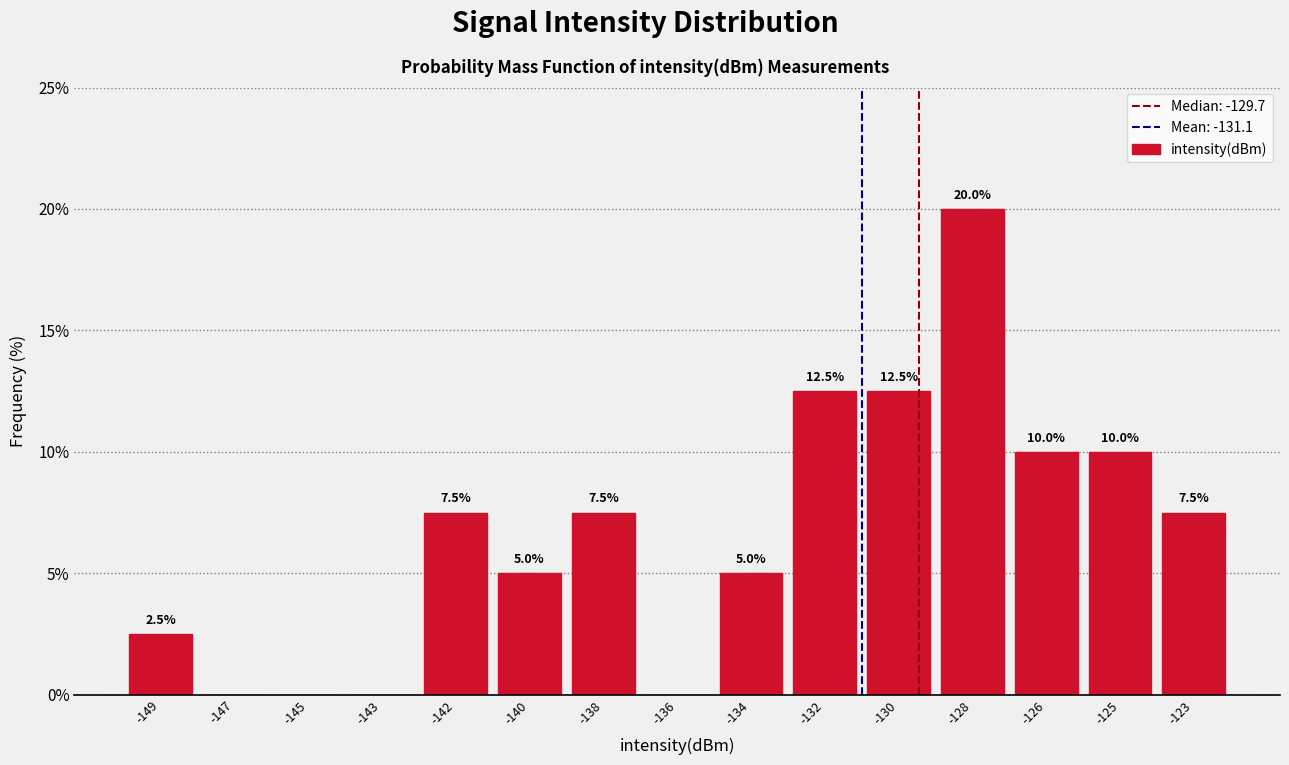

Reading left to right, transcribe all the data shown in this chart.

-149=2.5	-147=0.0	-145=0.0	-143=0.0	-142=7.5	-140=5.0	-138=7.5	-136=0.0	-134=5.0	-132=12.5	-130=12.5	-128=20.0	-126=10.0	-125=10.0	-123=7.5